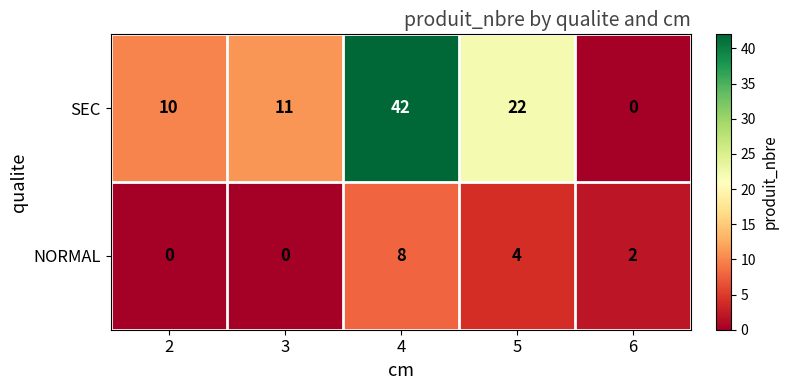

What is the maximum value shown in the chart?

42